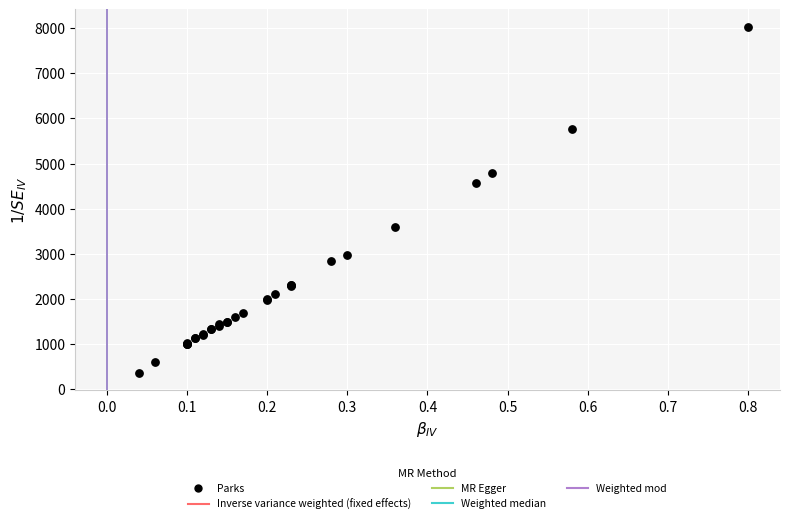

What Y value in the scatter plot is closest to 4194?

4560.0